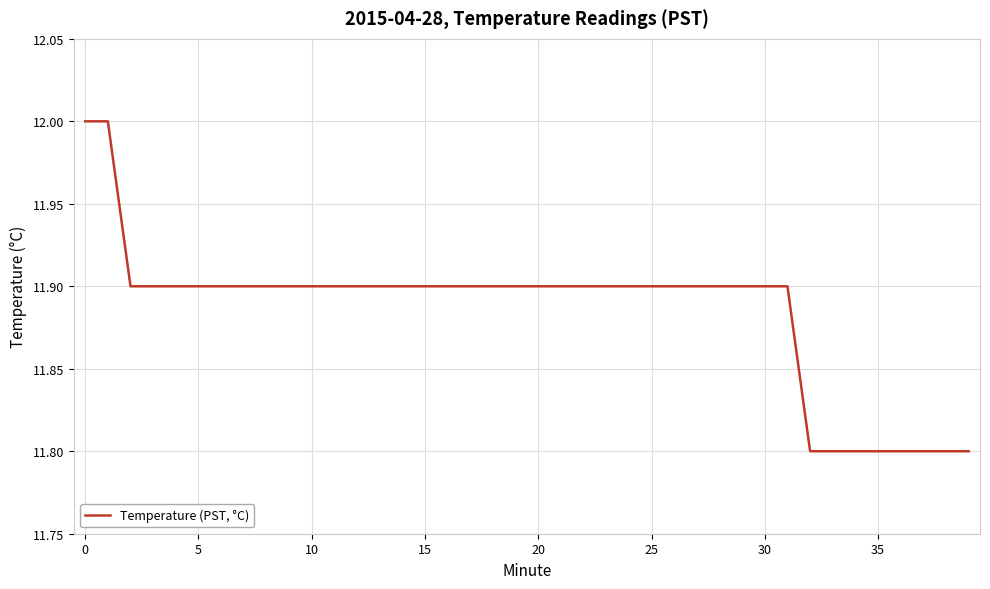

What is the minimum value shown in the chart?

11.8